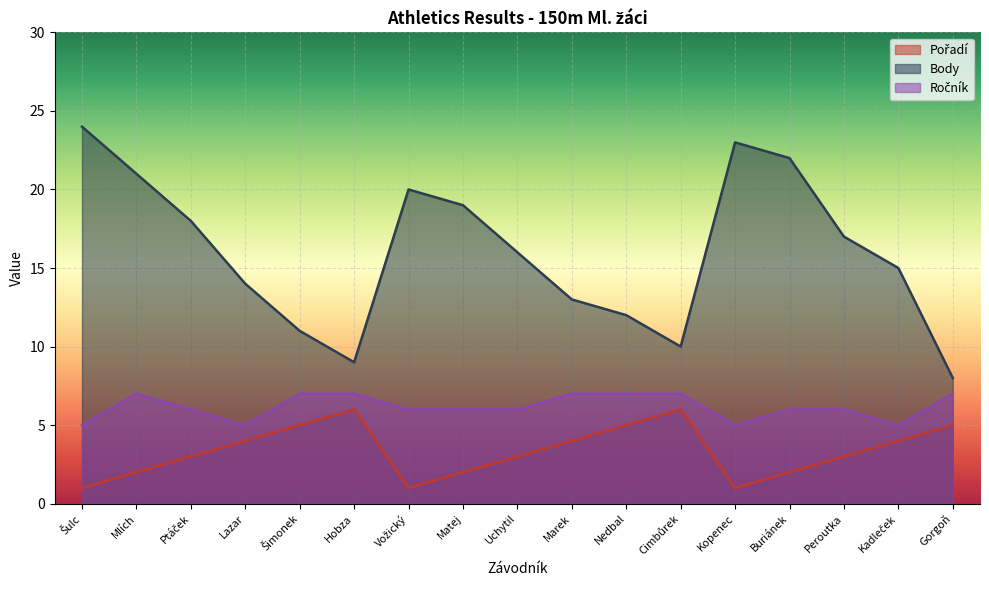

Reading right to left, list all the values displayed in this chart.

Pořadí: Gorgoň=5	Kadleček=4	Peroutka=3	Buriánek=2	Kopenec=1	Cimbůrek=6	Nedbal=5	Marek=4	Uchytil=3	Matej=2	Vožický=1	Hobza=6	Šimonek=5	Lazar=4	Ptáček=3	Mlích=2	Šulc=1
Body: Gorgoň=8	Kadleček=15	Peroutka=17	Buriánek=22	Kopenec=23	Cimbůrek=10	Nedbal=12	Marek=13	Uchytil=16	Matej=19	Vožický=20	Hobza=9	Šimonek=11	Lazar=14	Ptáček=18	Mlích=21	Šulc=24
Ročník: Gorgoň=7	Kadleček=5	Peroutka=6	Buriánek=6	Kopenec=5	Cimbůrek=7	Nedbal=7	Marek=7	Uchytil=6	Matej=6	Vožický=6	Hobza=7	Šimonek=7	Lazar=5	Ptáček=6	Mlích=7	Šulc=5